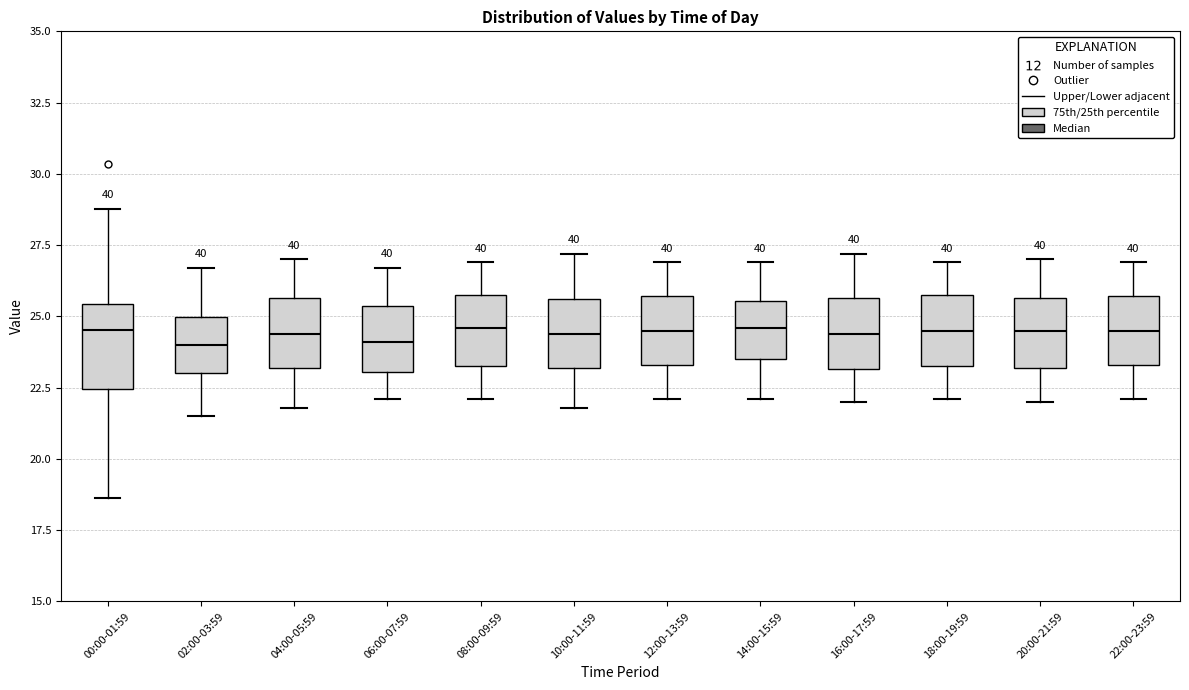

Reading left to right, read every box against the y-axis: the position of its median line, the range the box covers, and the ends of its whiskers. The values are not printed on the chart, so give them approximately, as read against the axis.

00:00-01:59: median 24.5, box 22.5 to 25.5, whiskers 18.5 to 29.0
02:00-03:59: median 24.0, box 23.0 to 25.0, whiskers 21.5 to 26.5
04:00-05:59: median 24.5, box 23.0 to 25.5, whiskers 22.0 to 27.0
06:00-07:59: median 24.0, box 23.0 to 25.5, whiskers 22.0 to 26.5
08:00-09:59: median 24.5, box 23.5 to 26.0, whiskers 22.0 to 27.0
10:00-11:59: median 24.5, box 23.0 to 25.5, whiskers 22.0 to 27.0
12:00-13:59: median 24.5, box 23.5 to 25.5, whiskers 22.0 to 27.0
14:00-15:59: median 24.5, box 23.5 to 25.5, whiskers 22.0 to 27.0
16:00-17:59: median 24.5, box 23.0 to 25.5, whiskers 22.0 to 27.0
18:00-19:59: median 24.5, box 23.5 to 26.0, whiskers 22.0 to 27.0
20:00-21:59: median 24.5, box 23.0 to 25.5, whiskers 22.0 to 27.0
22:00-23:59: median 24.5, box 23.5 to 25.5, whiskers 22.0 to 27.0